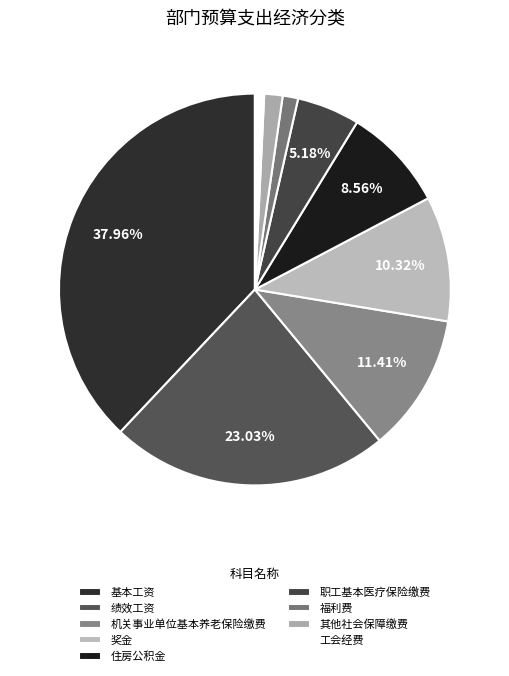

Is 机关事业单位基本养老保险缴费 the majority of the pie?

No